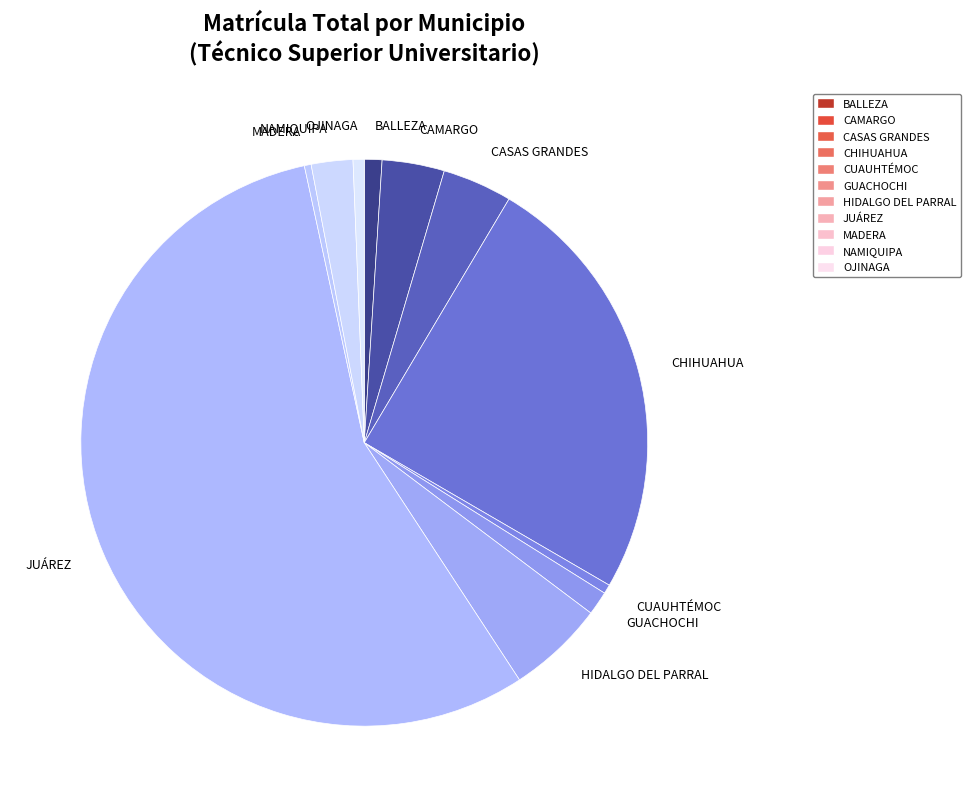

True or false: JUÁREZ accounts for 63% of the total.

False